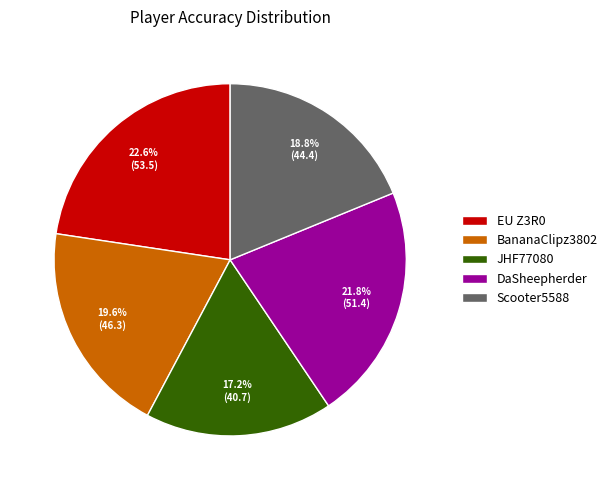

Is the sum of BananaClipz3802 and Scooter5588 greater than half?

No